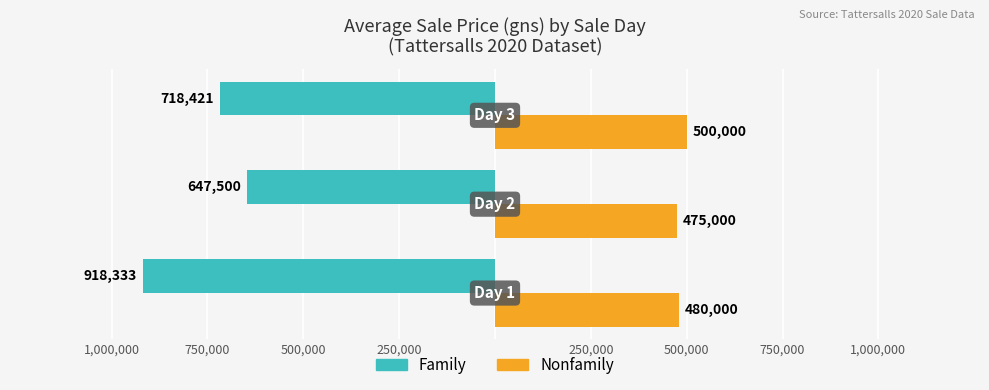

What are all the series names shown in the legend?

Family, Nonfamily